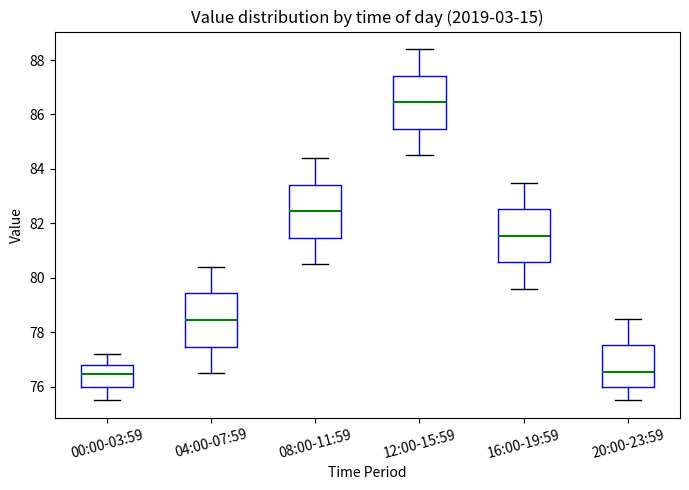

Reading left to right, read every box against the y-axis: the position of its median line, the range the box covers, and the ends of its whiskers. The values are not printed on the chart, so give them approximately, as read against the axis.

00:00-03:59: median 76.4, box 76.0 to 76.8, whiskers 75.6 to 77.2
04:00-07:59: median 78.4, box 77.4 to 79.4, whiskers 76.6 to 80.4
08:00-11:59: median 82.4, box 81.4 to 83.4, whiskers 80.6 to 84.4
12:00-15:59: median 86.4, box 85.4 to 87.4, whiskers 84.6 to 88.4
16:00-19:59: median 81.6, box 80.6 to 82.6, whiskers 79.6 to 83.6
20:00-23:59: median 76.6, box 76.0 to 77.6, whiskers 75.6 to 78.6